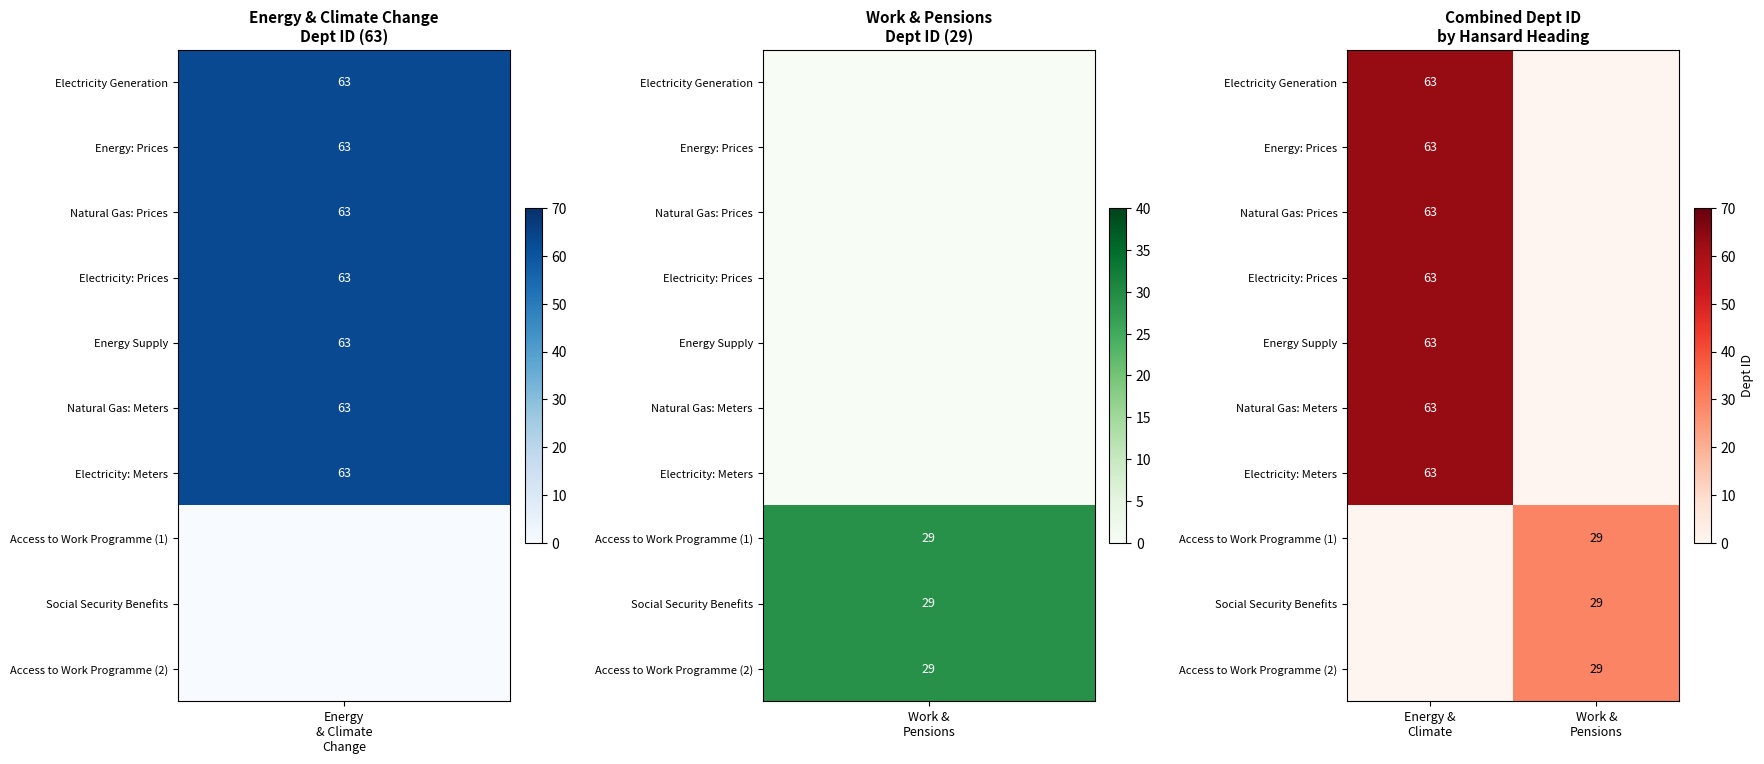

How many values in Energy Supply are above zero?

1